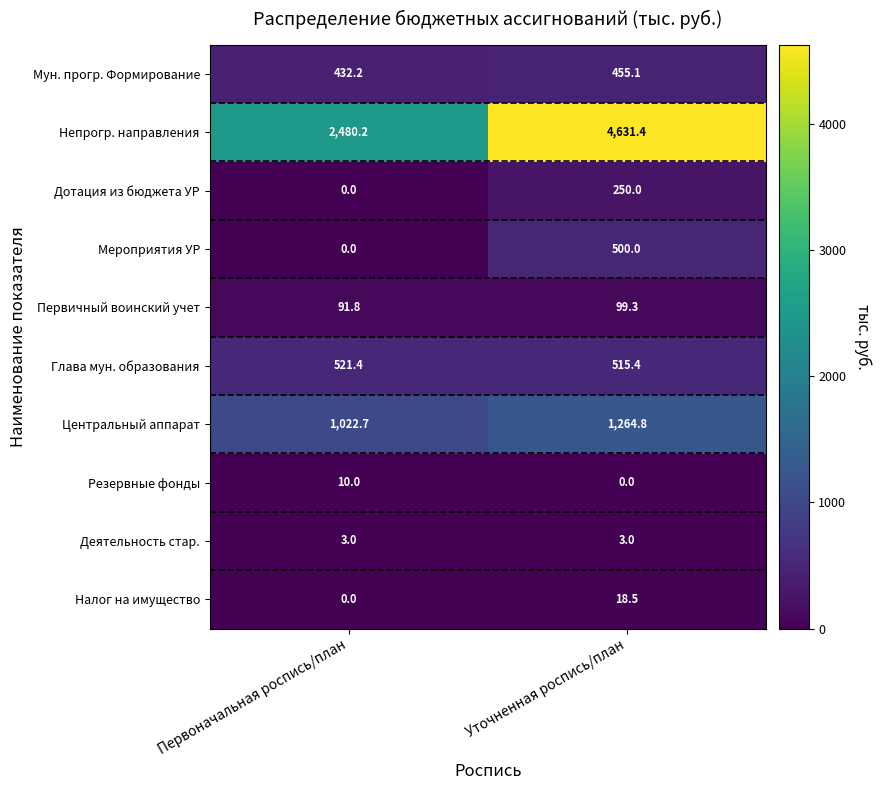

What is the total value across all series at Уточненная роспись/план?

7737.5